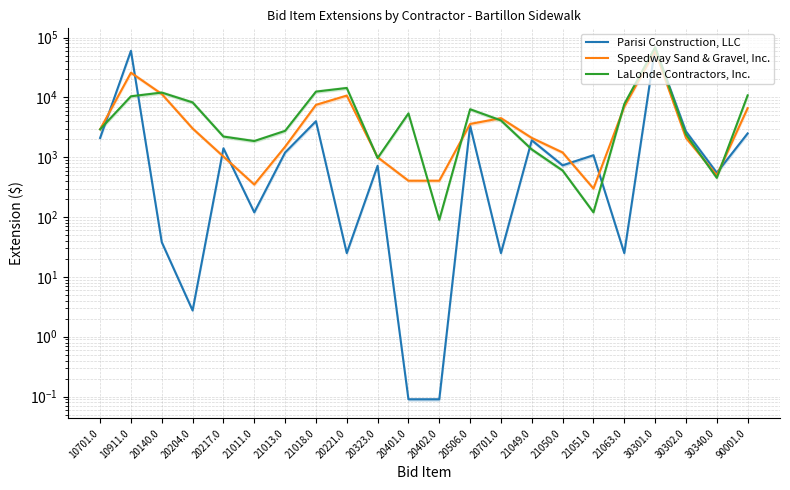

Reading right to left, what are all the values shown in this chart?

Parisi Construction, LLC: 2500.0	550.0	2700.0	67800.0	25.0	1080.0	732.0	1920.0	25.0	3360.0	0.1	0.1	720.0	25.0	4000.0	1200.0	120.0	1410.0	2.8	38.0	60000.0	2100.0
Speedway Sand & Gravel, Inc.: 6610.0	500.0	2106.0	59777.0	7000.0	300.0	1200.0	2100.0	4500.0	3600.0	405.0	405.0	1000.0	10725.0	7500.0	1500.0	350.0	1026.0	3025.0	11400.0	25877.5	2930.0
LaLonde Contractors, Inc.: 10810.0	452.6	2403.0	68704.0	7750.0	120.0	600.0	1350.0	4125.0	6338.0	90.0	5400.0	970.0	14375.0	12500.0	2760.0	1864.0	2217.6	8250.0	12046.0	10436.0	2930.0